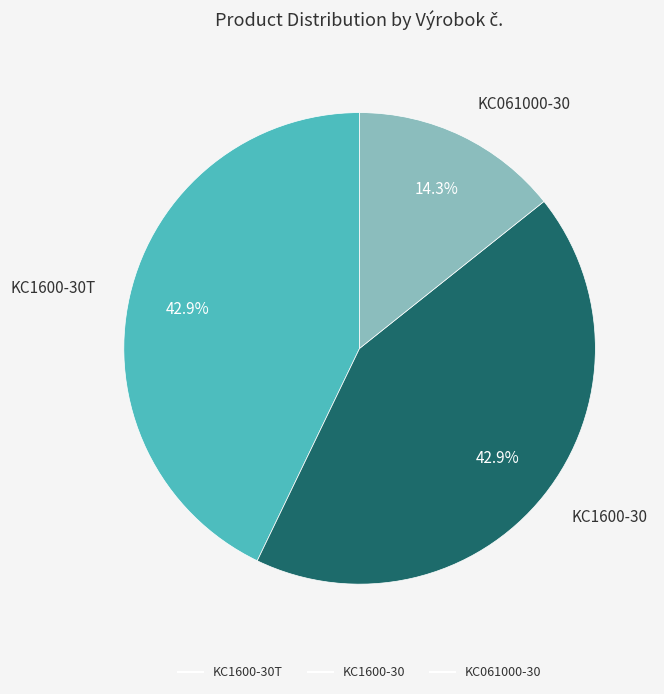

Is there any slice that represents more than half of the pie?

No